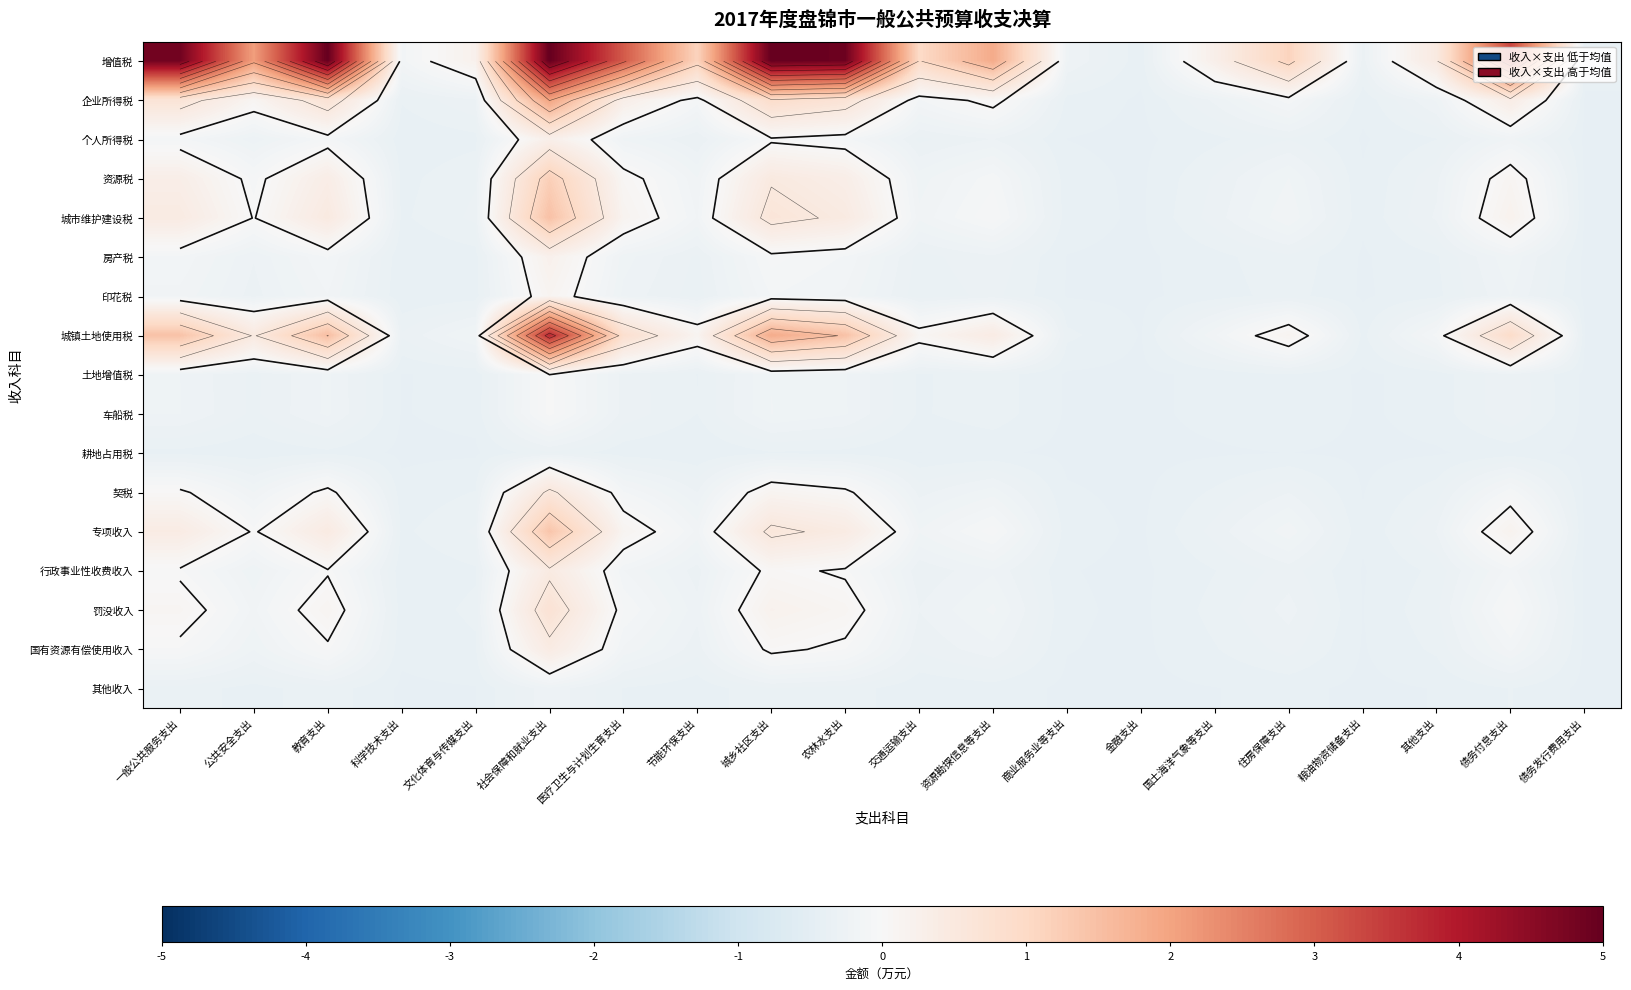

Which has a higher value, 教育支出 or 粮油物资储备支出?

教育支出